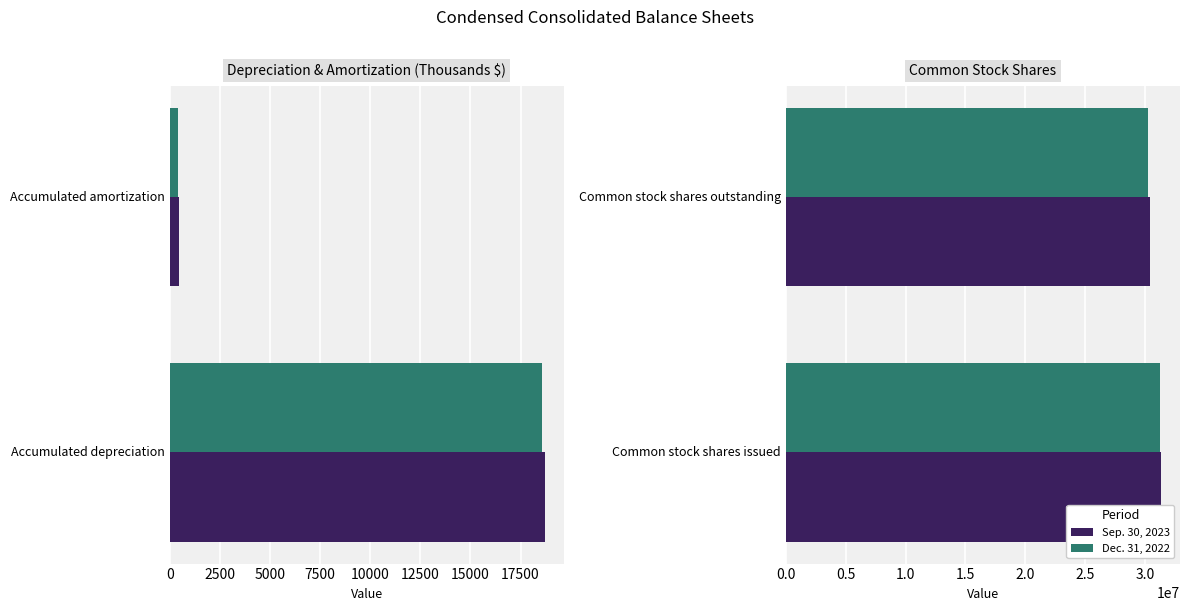

Which series has the widest spread of values?

Sep. 30, 2023